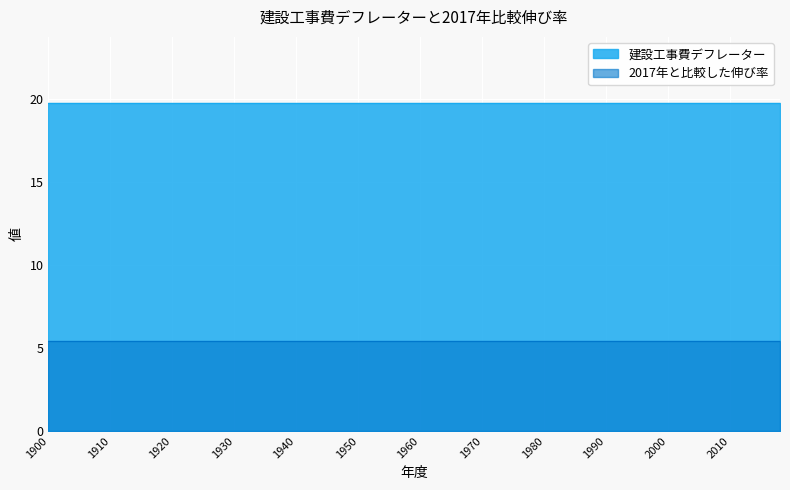

Reading left to right, extract all data points from this chart.

建設工事費デフレーター: 19.8	19.8	19.8	19.8	19.8	19.8	19.8	19.8	19.8	19.8	19.8	19.8	19.8	19.8	19.8	19.8	19.8	19.8	19.8	19.8
2017年と比較した伸び率: 5.5	5.5	5.5	5.5	5.5	5.5	5.5	5.5	5.5	5.5	5.5	5.5	5.5	5.5	5.5	5.5	5.5	5.5	5.5	5.5